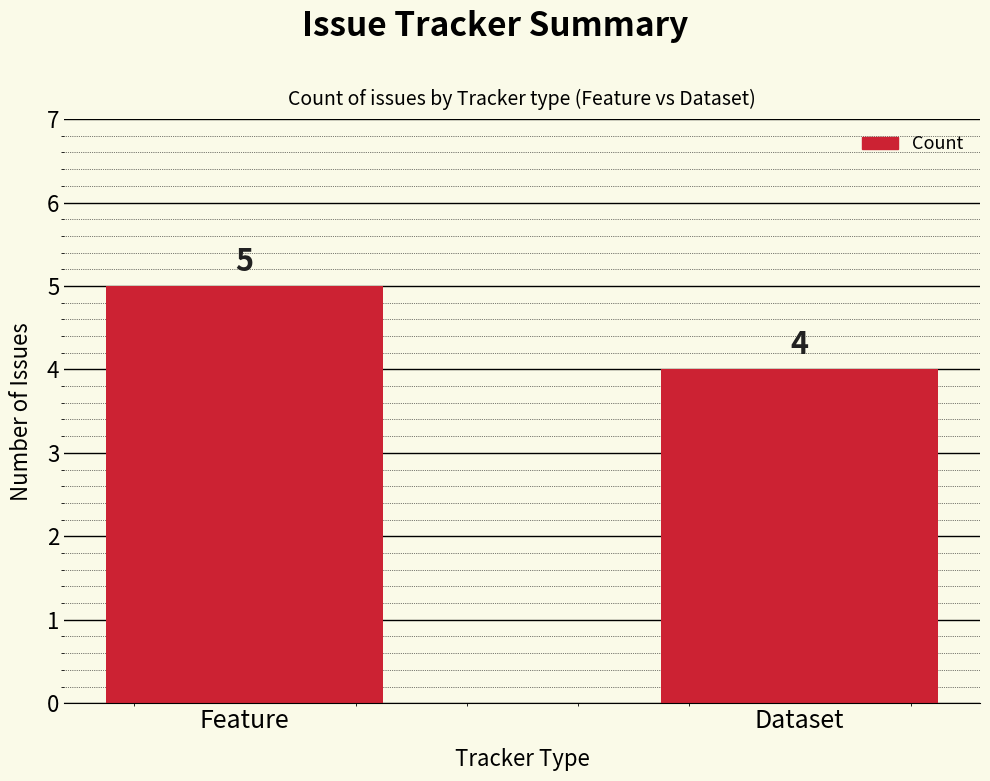

Which category has the lowest value across all series?

Dataset